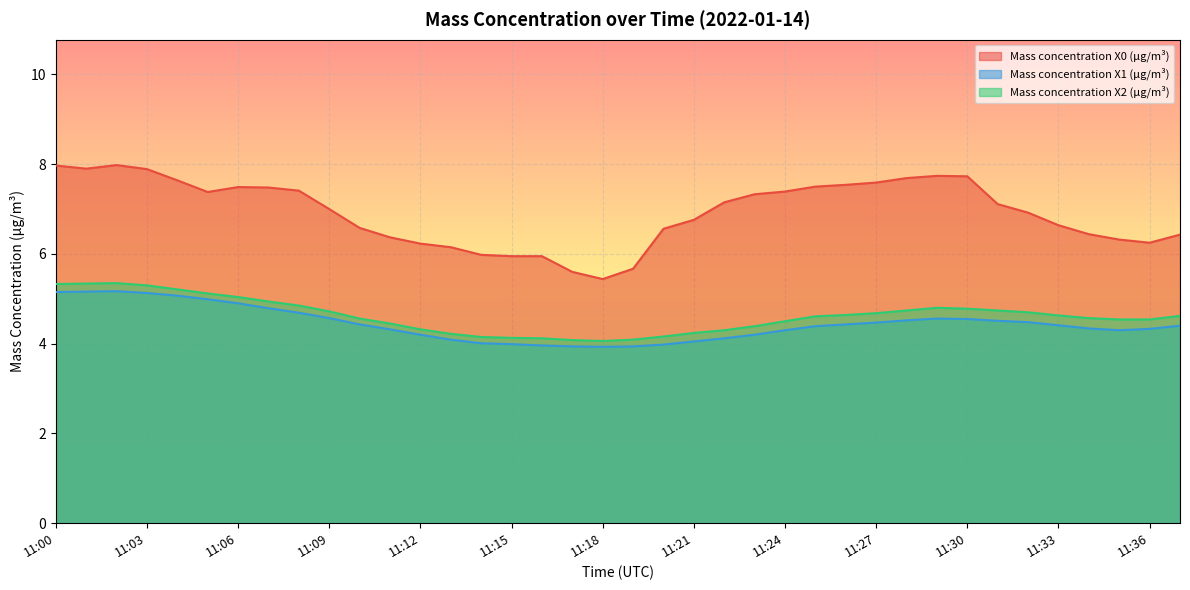

True or false: Mass concentration X1 (μg/m³) and Mass concentration X0 (μg/m³) cross at least once.

False